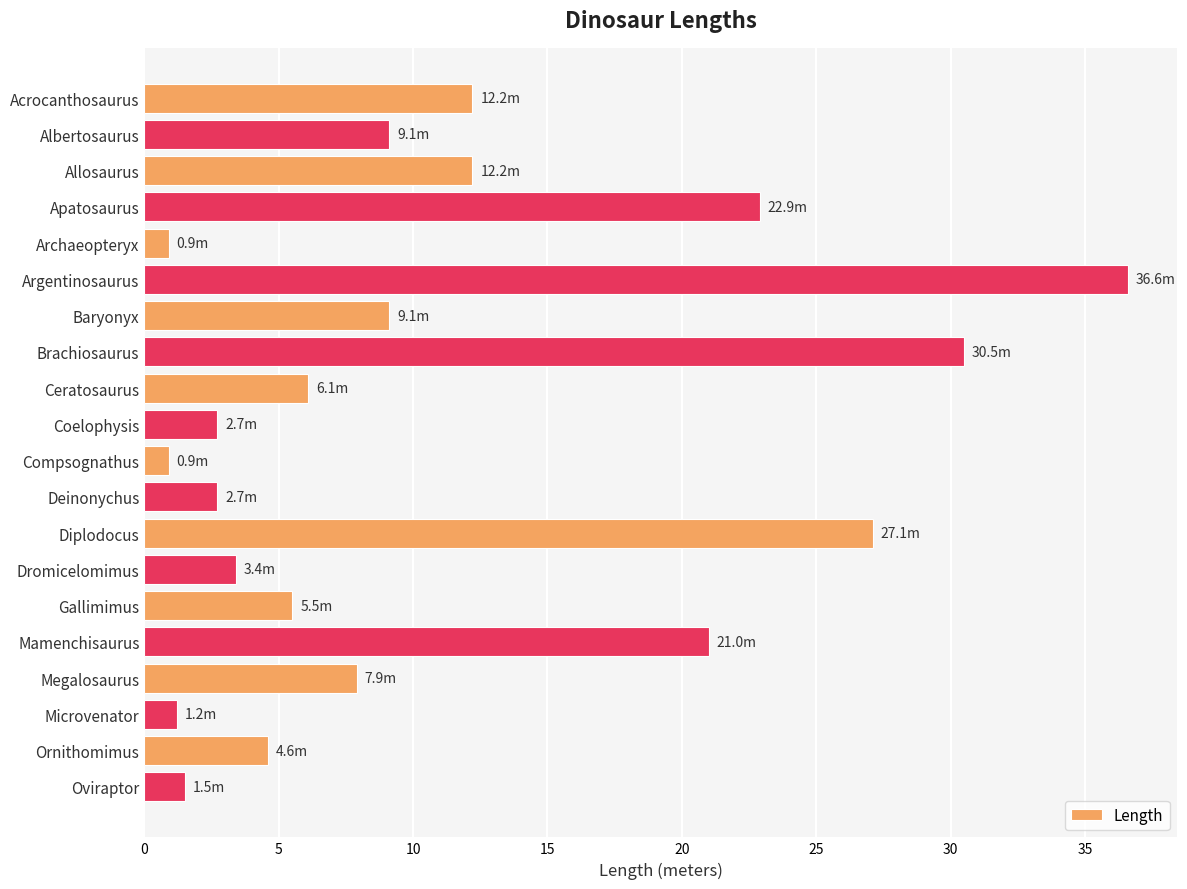

What is the greatest value displayed?

36.6